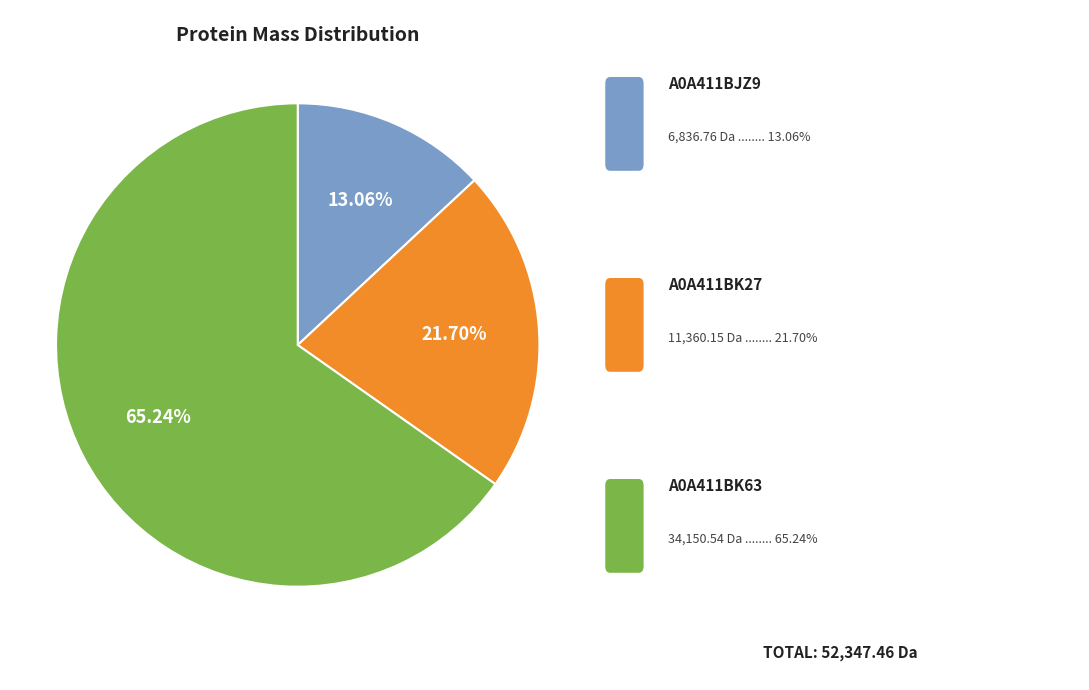

Is there a majority slice in this chart?

Yes